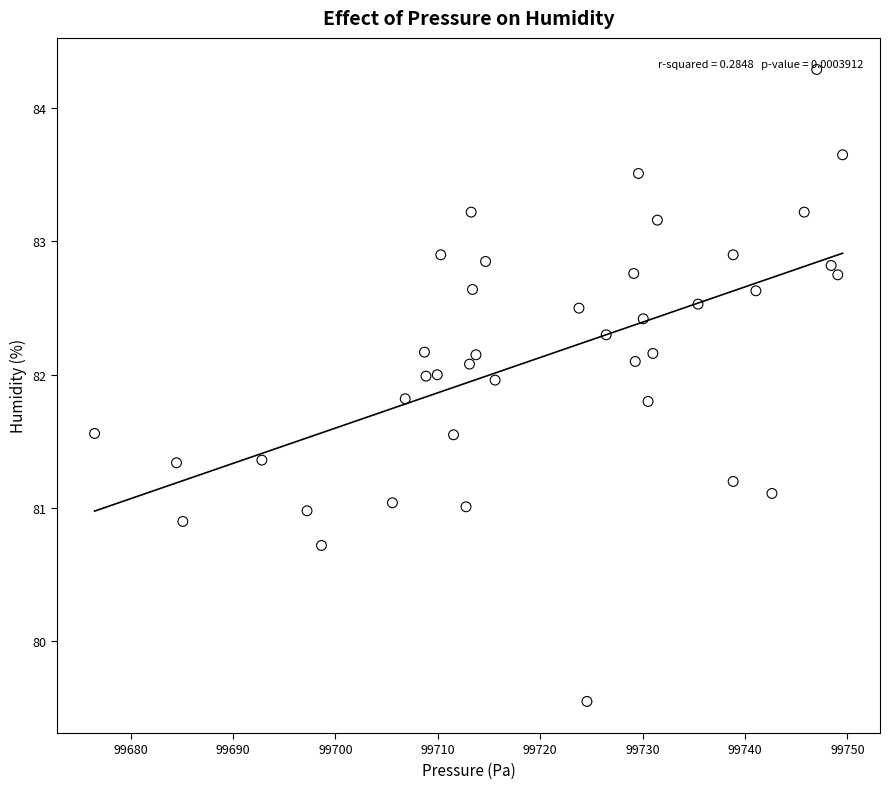

What is the range of Y values (max minus min)?

4.7